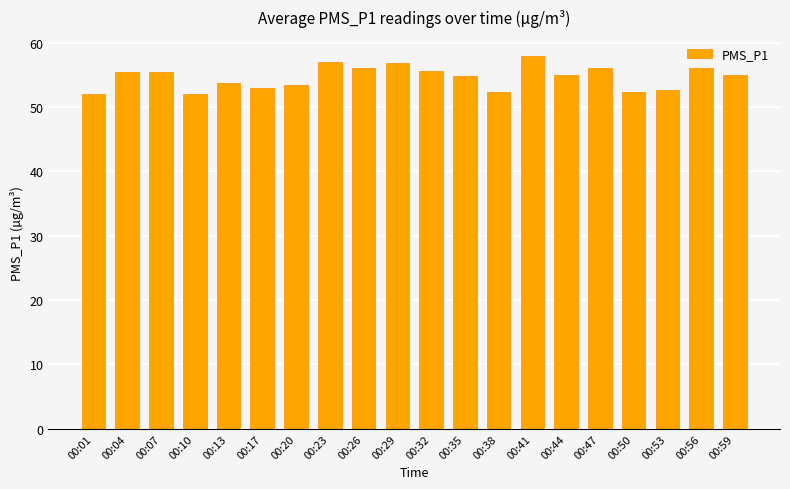

What is the difference between the values at 00:50 and 00:32?

3.2